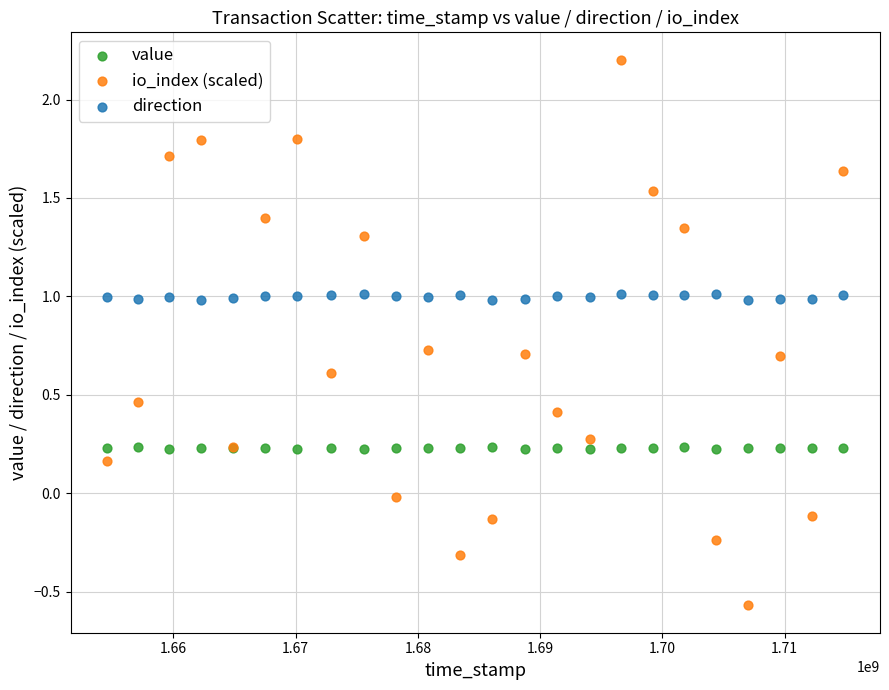

Which series reaches the minimum Y coordinate?

io_index (scaled)